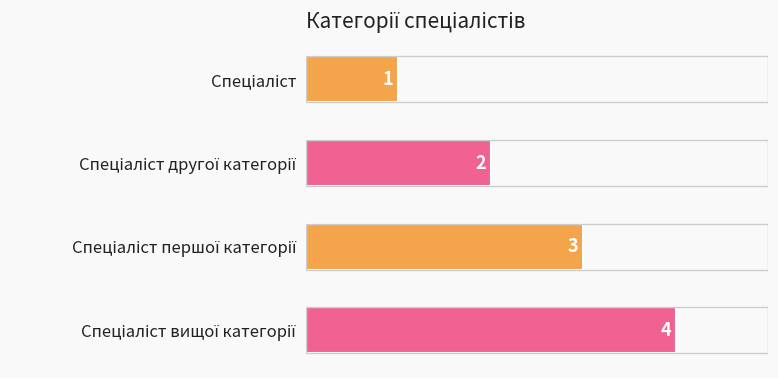

How many values are between 2 and 4?

3